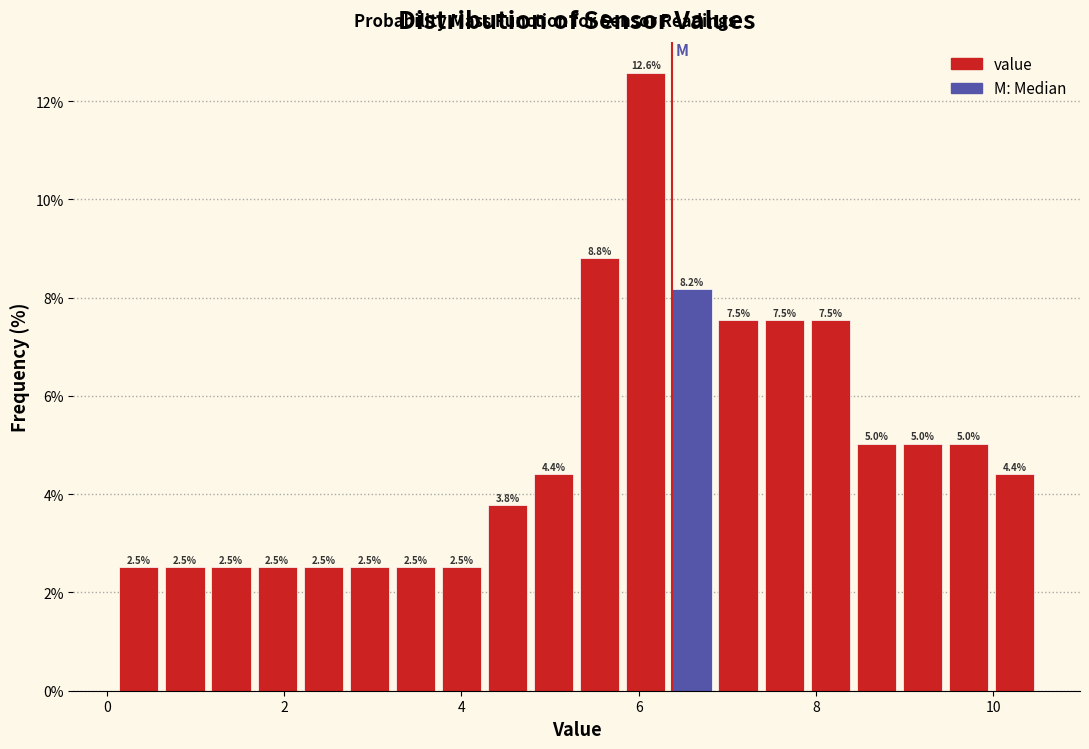

Around what value on the x-axis is the tallest bar? Give the approximate position of its centre, as read against the axis.

6.0